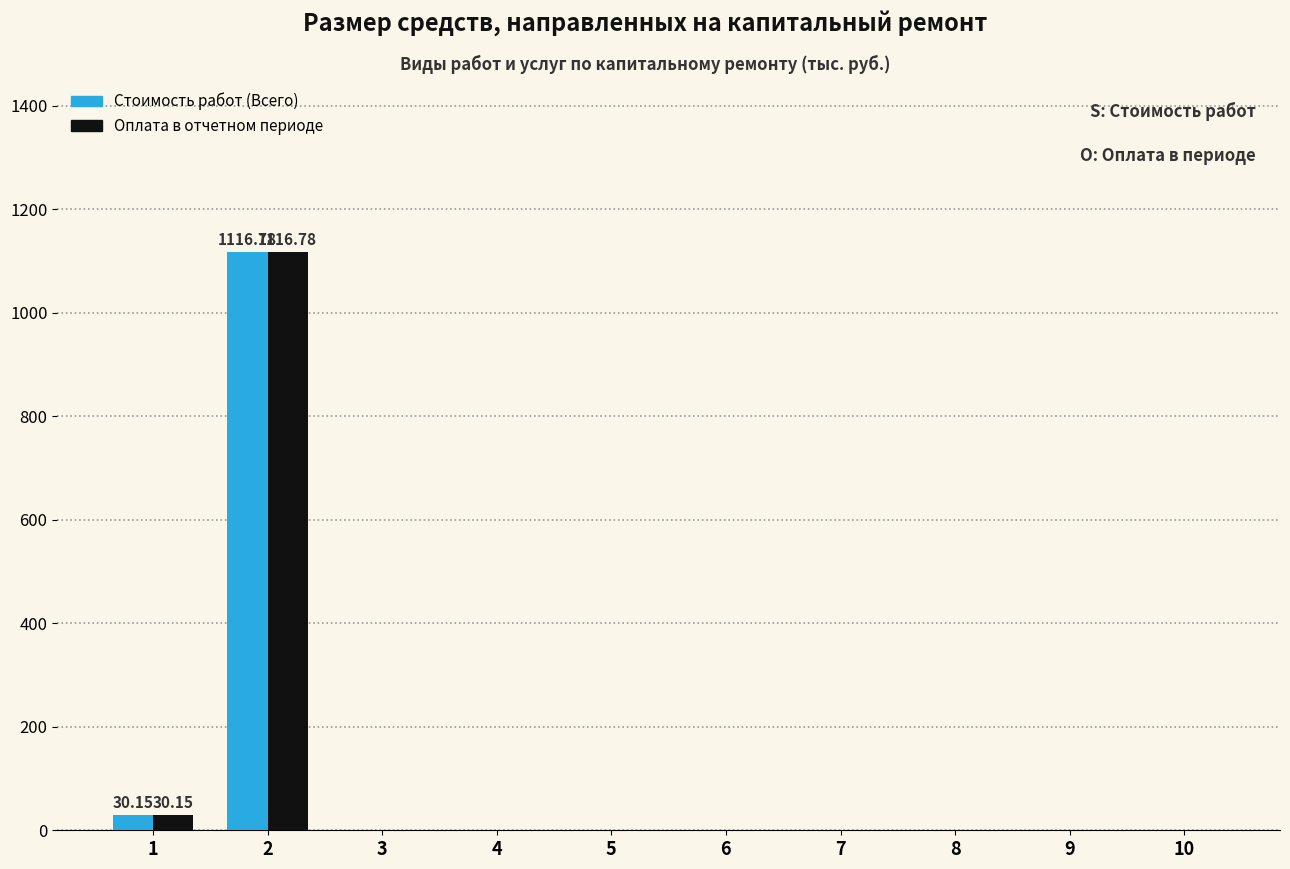

What is the approximate value of Оплата в отчетном периоде at 2?

1116.8